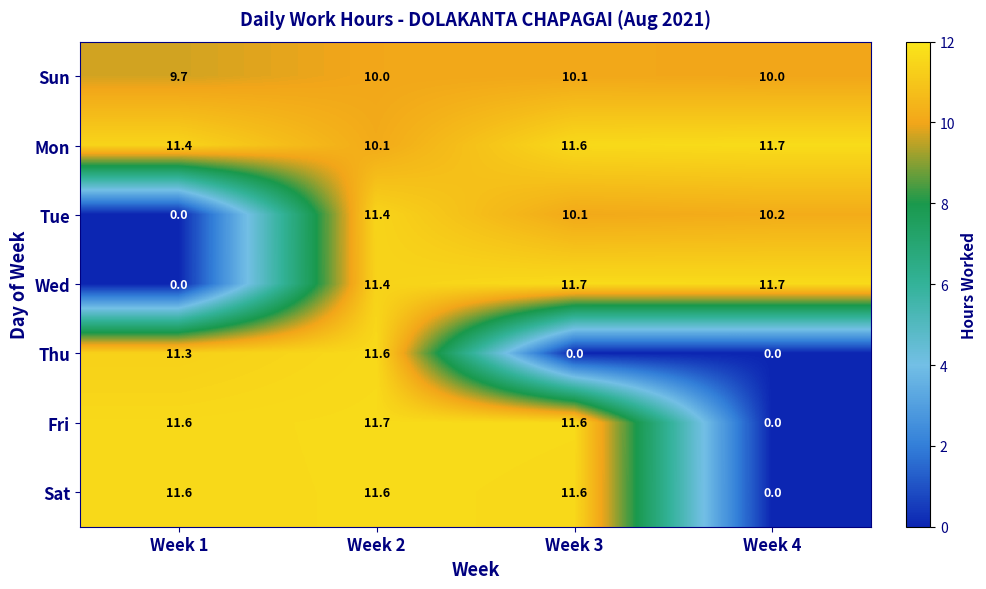

Count the Mon values in the range 11 to 12.

3